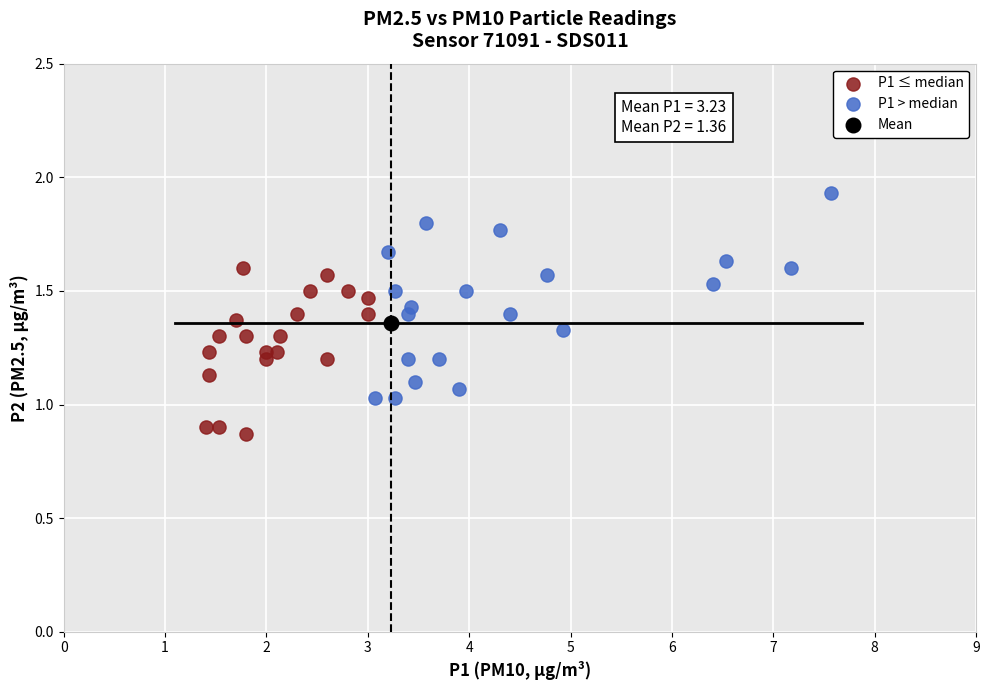

Which series contains the highest Y value?

P1 > median